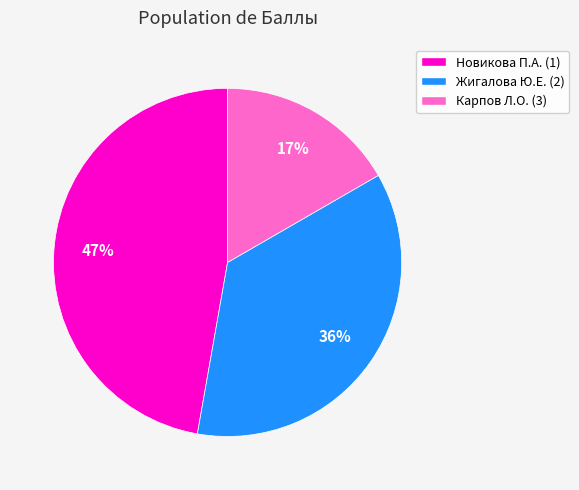

Between Жигалова Ю.Е. (2) and Новикова П.А. (1), which is larger?

Новикова П.А. (1)